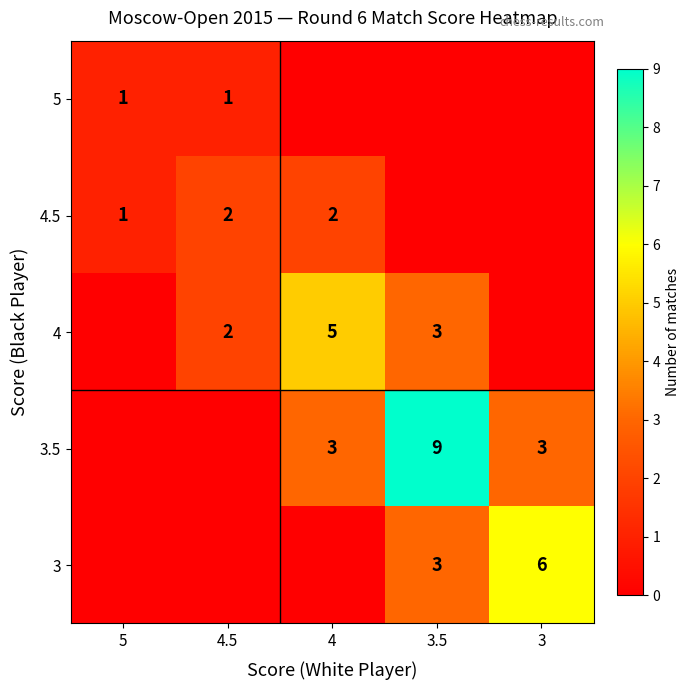

Is it true that 4 equals 4 at 4.5?

False